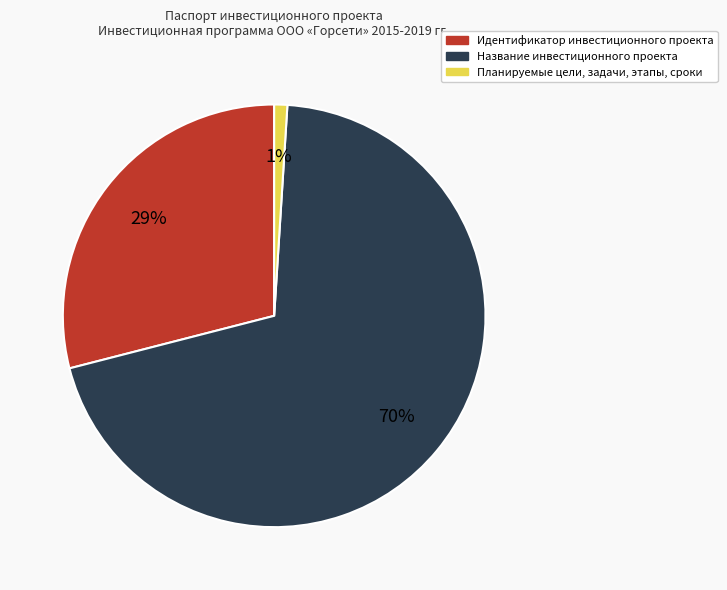

Which category has the smallest portion of the pie?

Планируемые цели, задачи, этапы, сроки